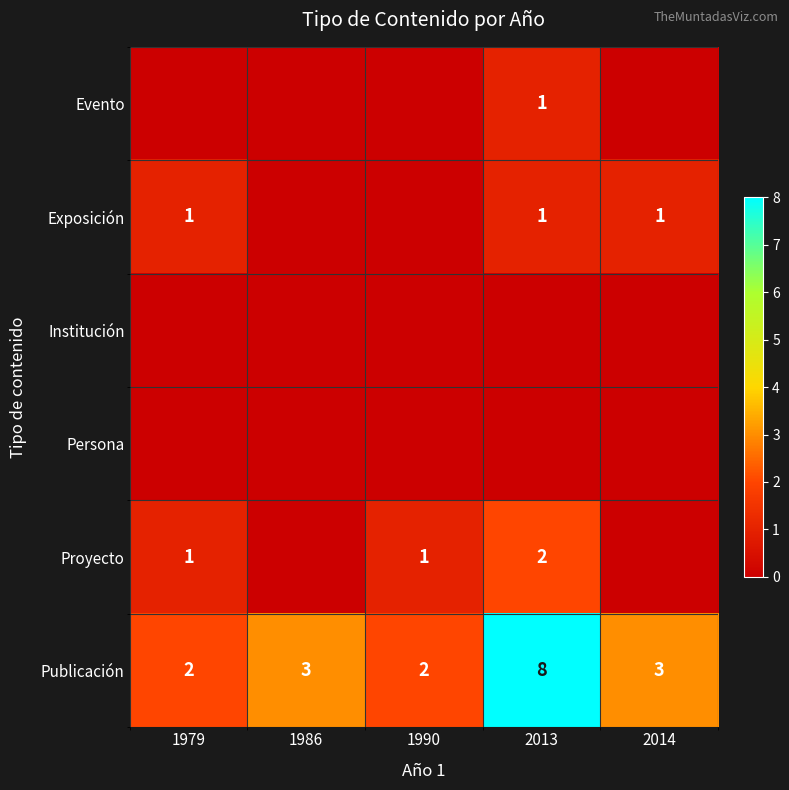

How many Publicación values are between 2 and 3?

4